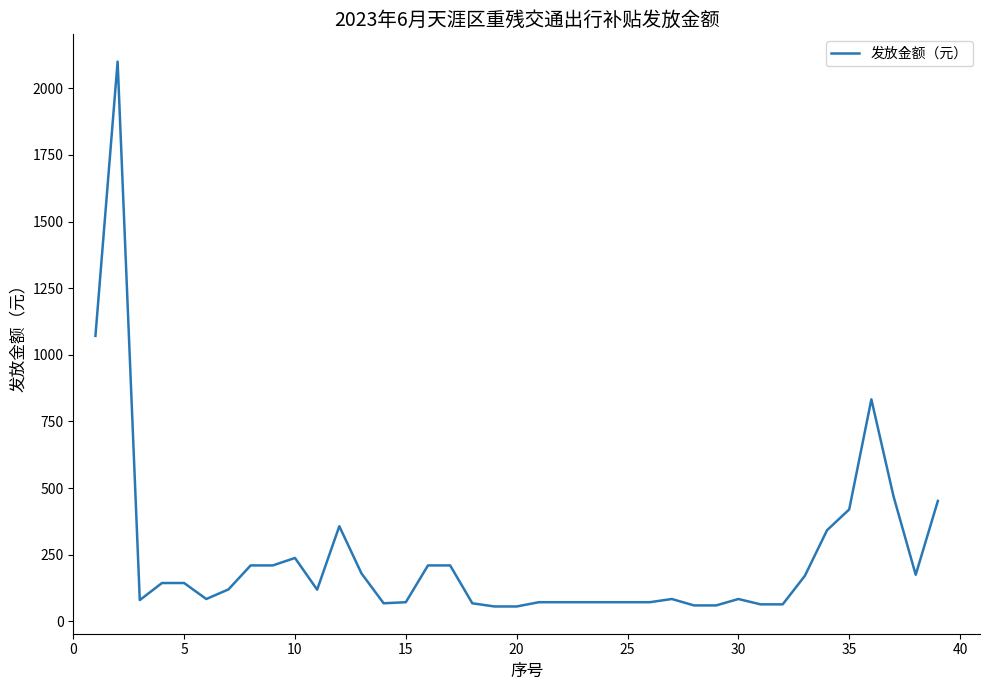

What is the greatest value displayed?

2100